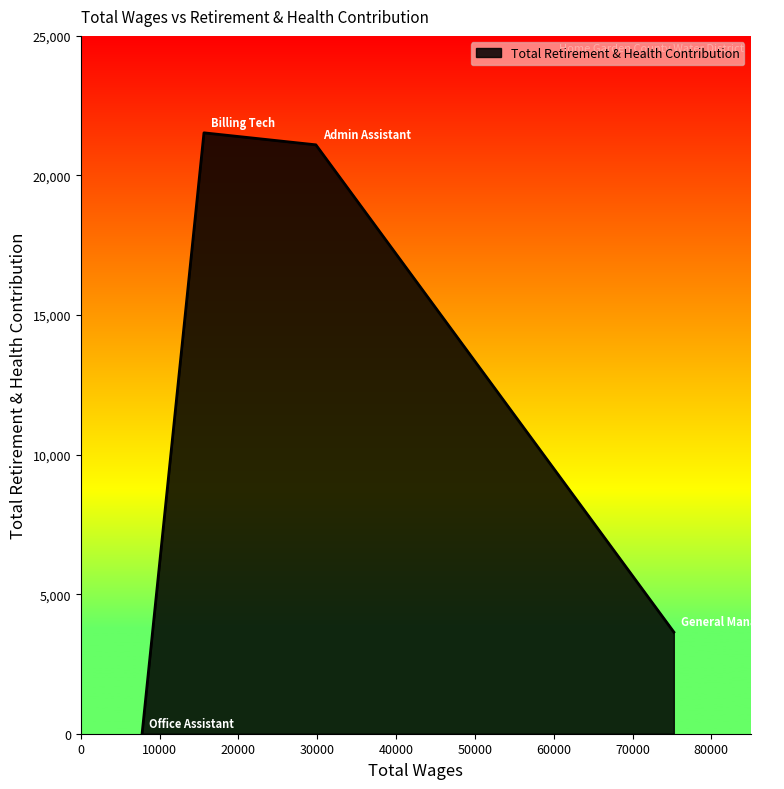

True or false: the data has more than 0 interior local peaks.

True